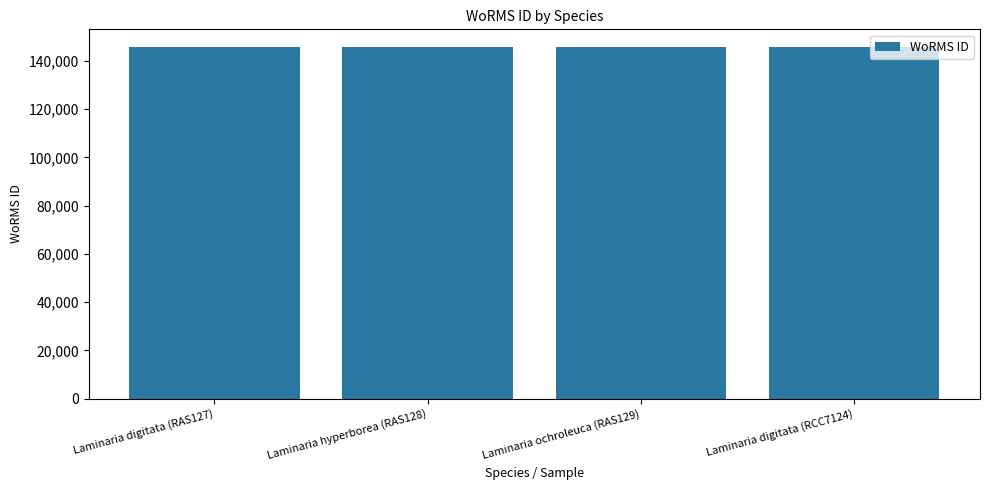

Approximately how many times larger is the value at Laminaria hyperborea (RAS128) compared to Laminaria ochroleuca (RAS129)?

1.0